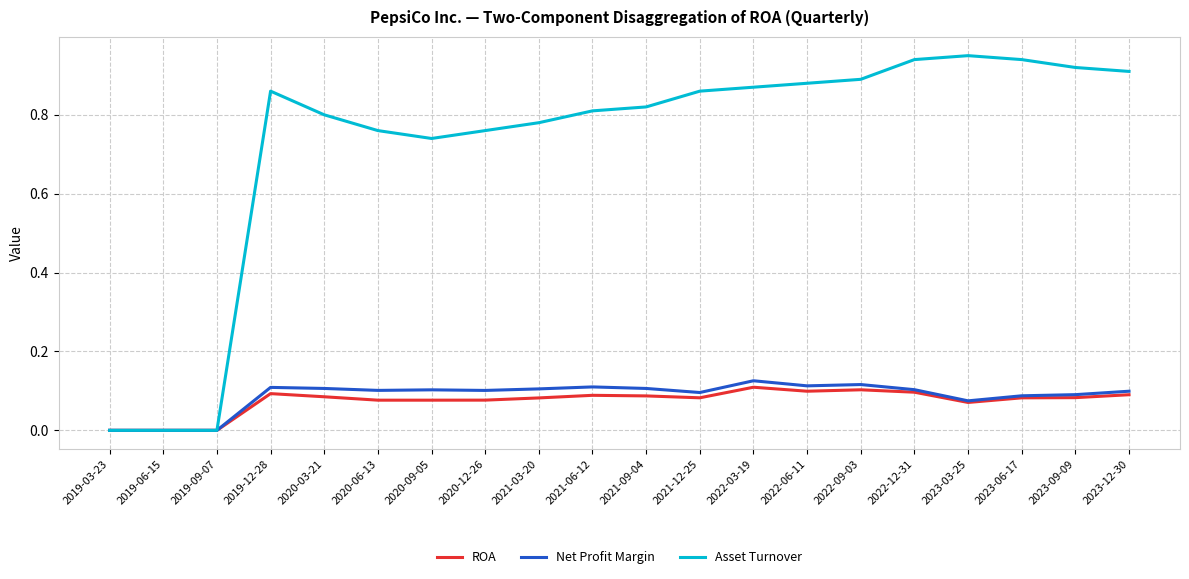

True or false: ROA has a value of 0.0 at 2019-09-07.

True